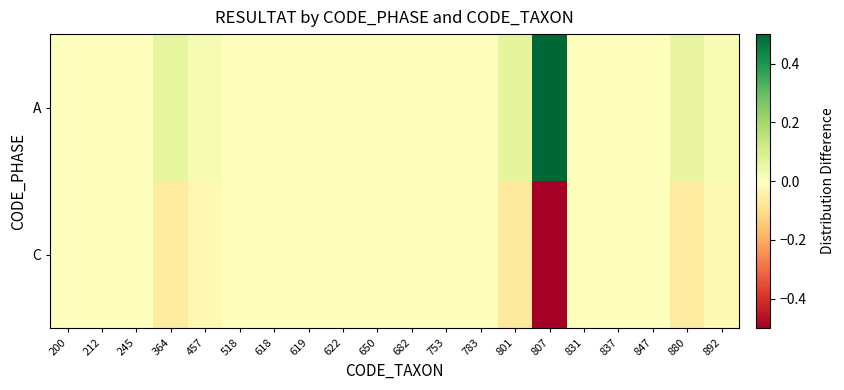

At 364, list the series in order from smallest to largest.

C, A